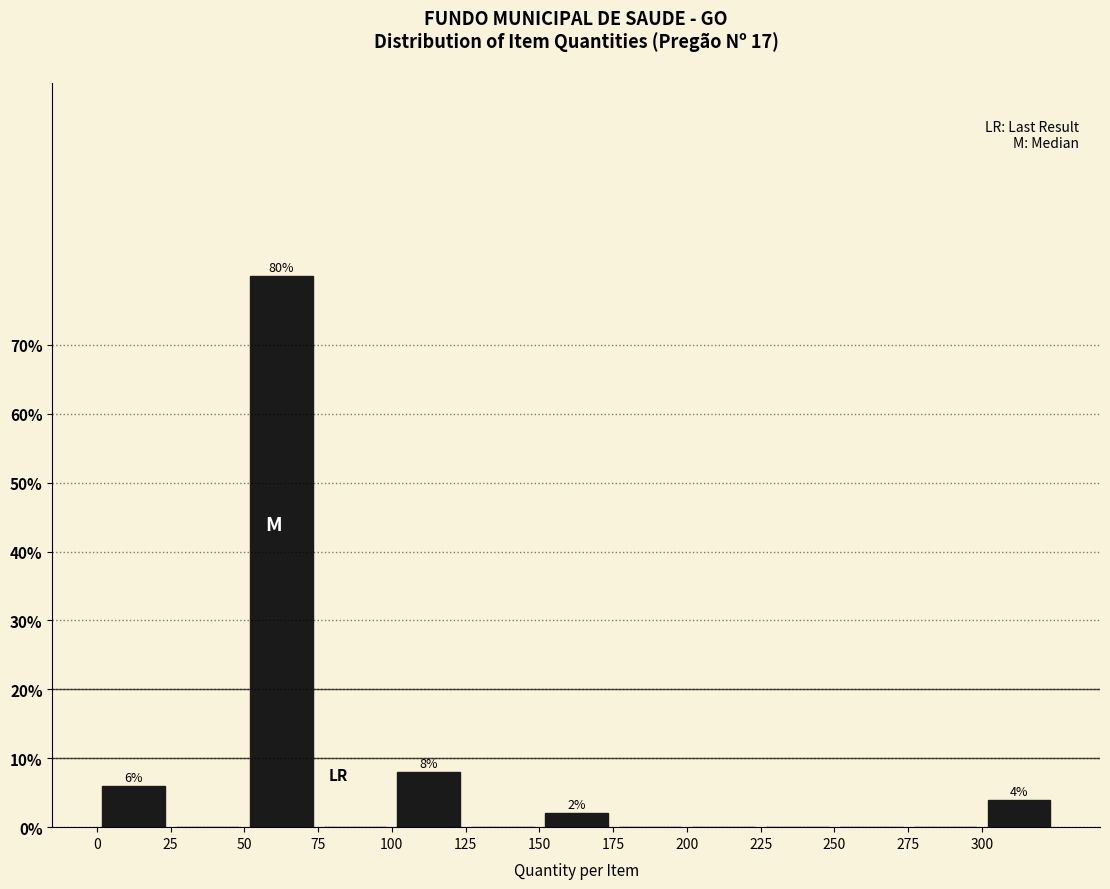

Which range on the x-axis has the tallest bar?

50 to 75